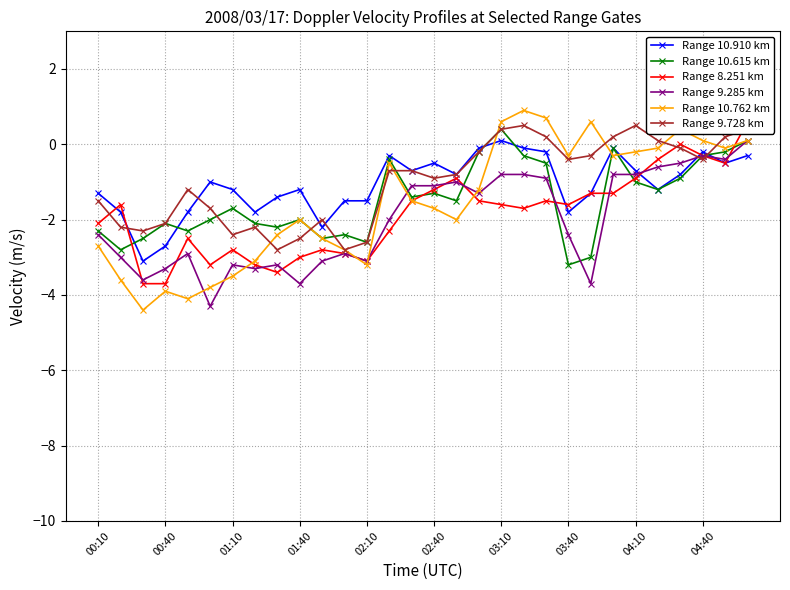

Is it true that Range 10.910 km equals -0.2 at 04:40?

True